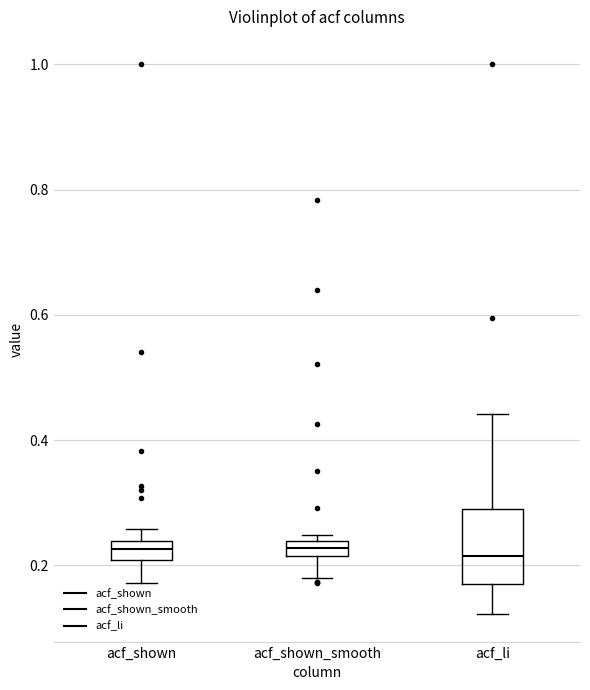

Where is the lower edge of the box for acf_li on the y-axis? The values are not printed on the chart, so give them approximately, as read against the axis.

0.16